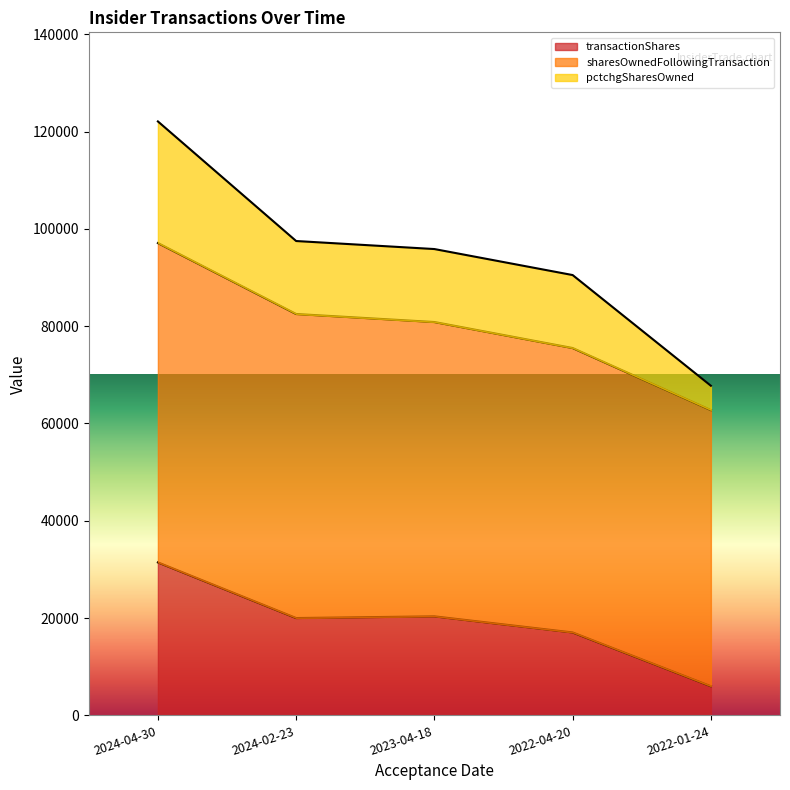

Which series has the largest total across all categories?

pctchgSharesOwned